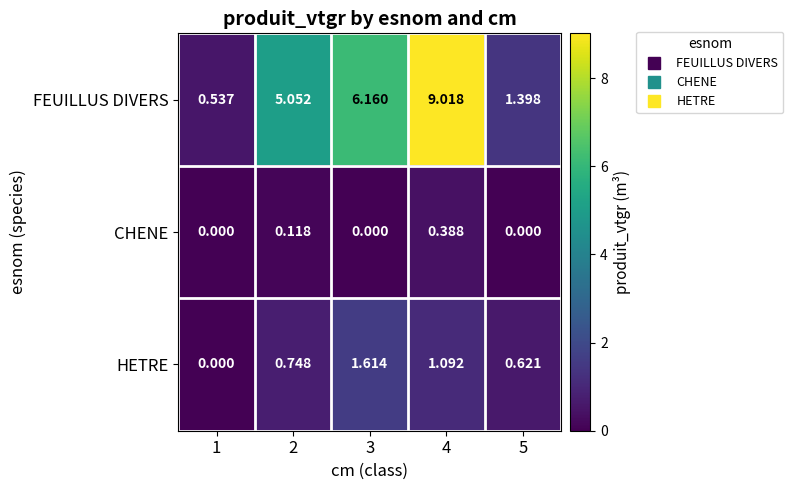

At 3, list the series in order from largest to smallest.

FEUILLUS DIVERS, HETRE, CHENE